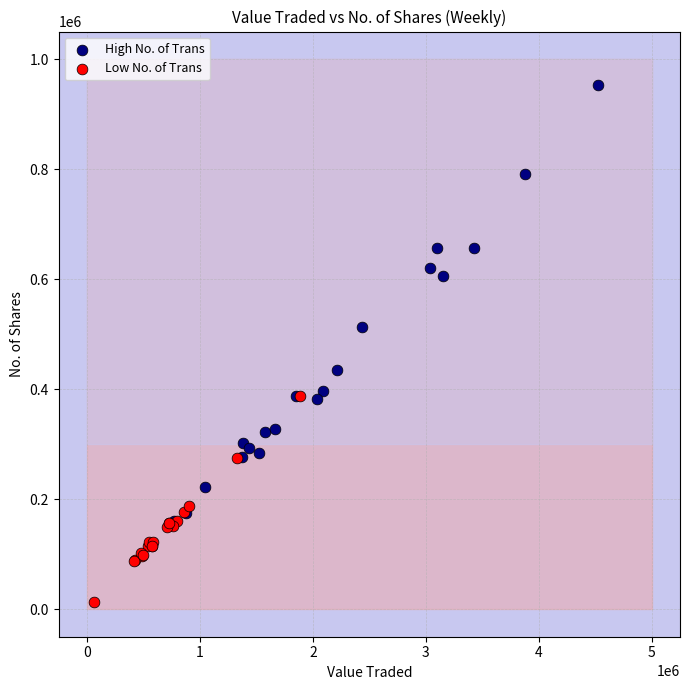

Which series has the widest spread of Y values?

High No. of Trans